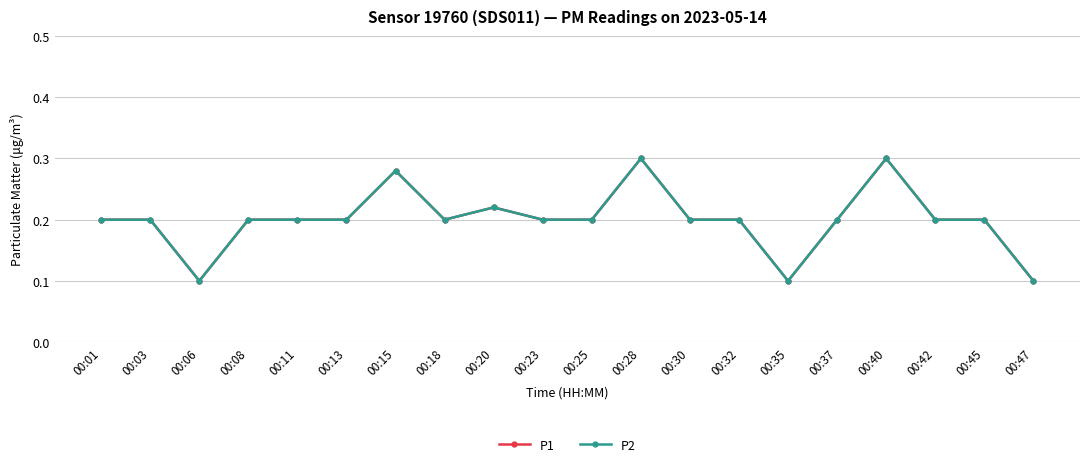

What is the sum of all P2 values?

4.0